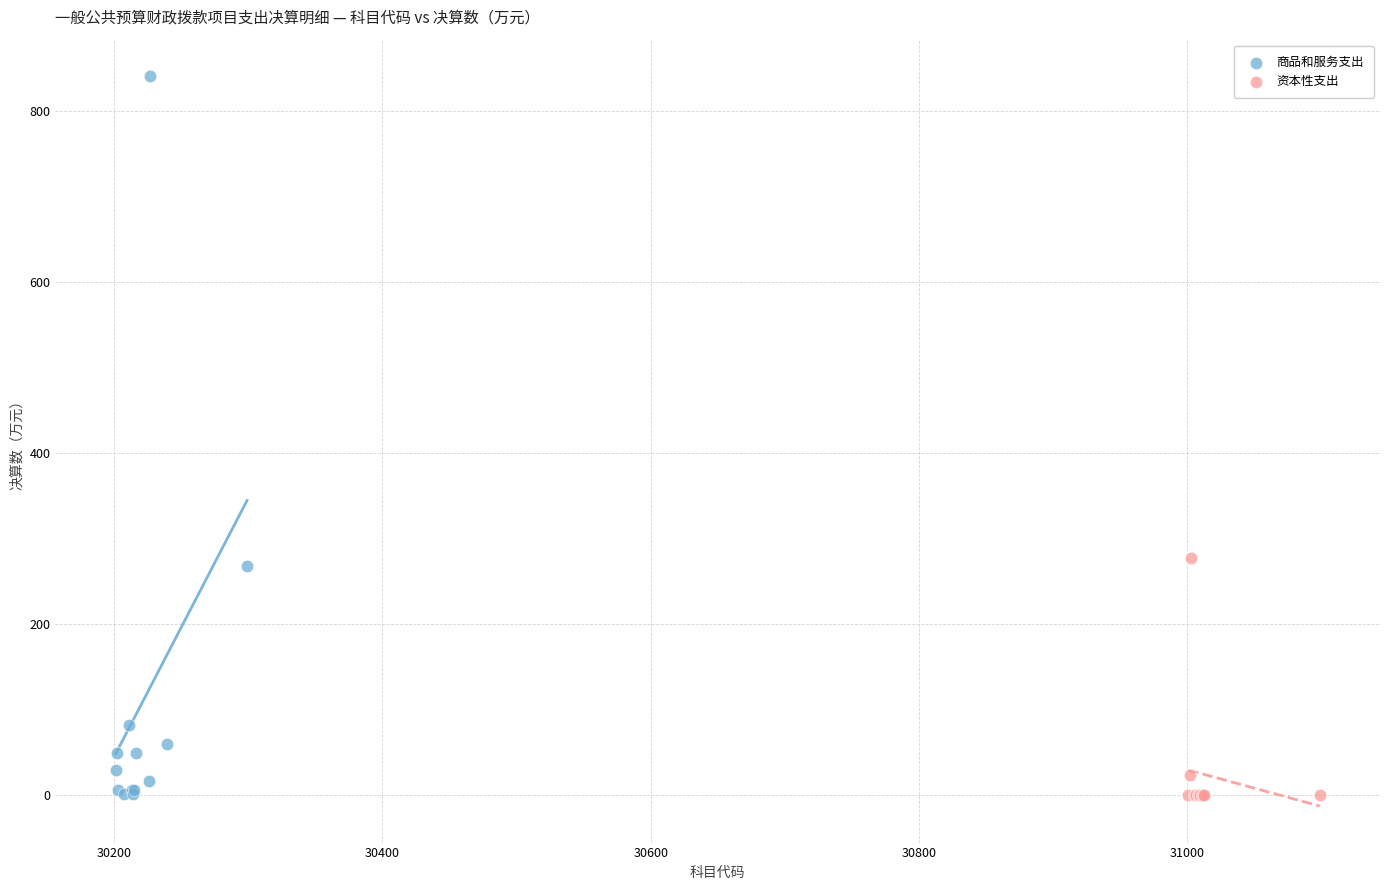

What are all the series names shown in the legend?

商品和服务支出, 资本性支出